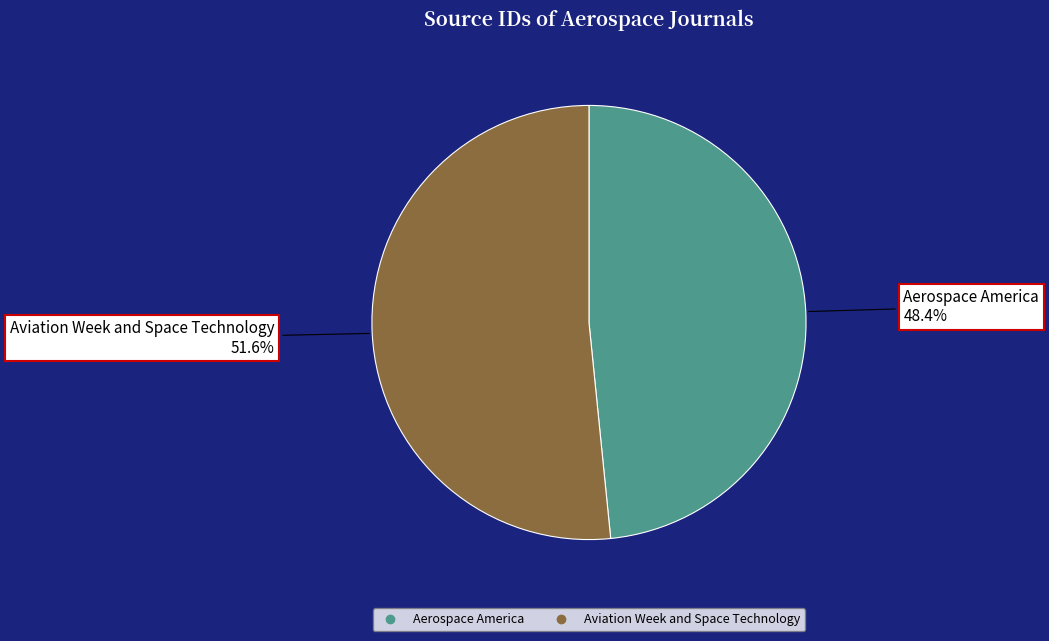

The Aerospace America slice represents 48% of the pie. True or false?

True